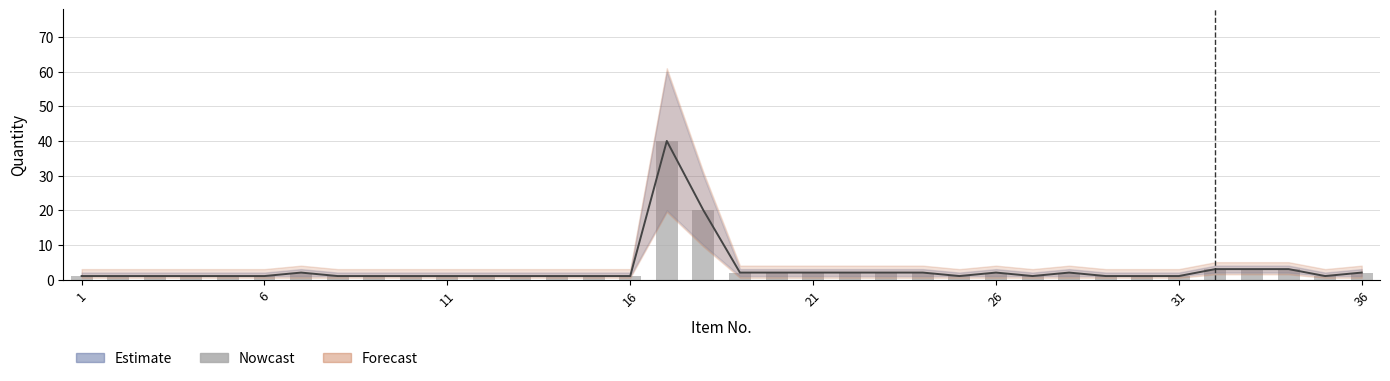

Does the chart contain stacked bars?

No